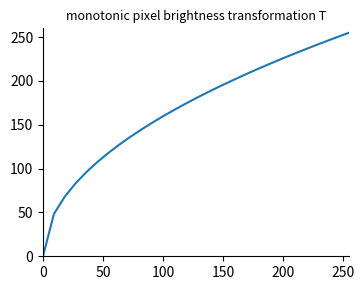

What is the maximum value shown in the chart?

255.0